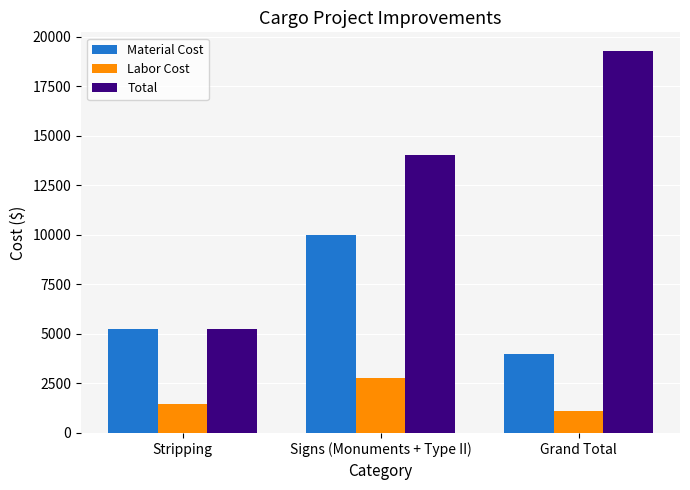

What is the lowest value of the Material Cost series?

4000.0